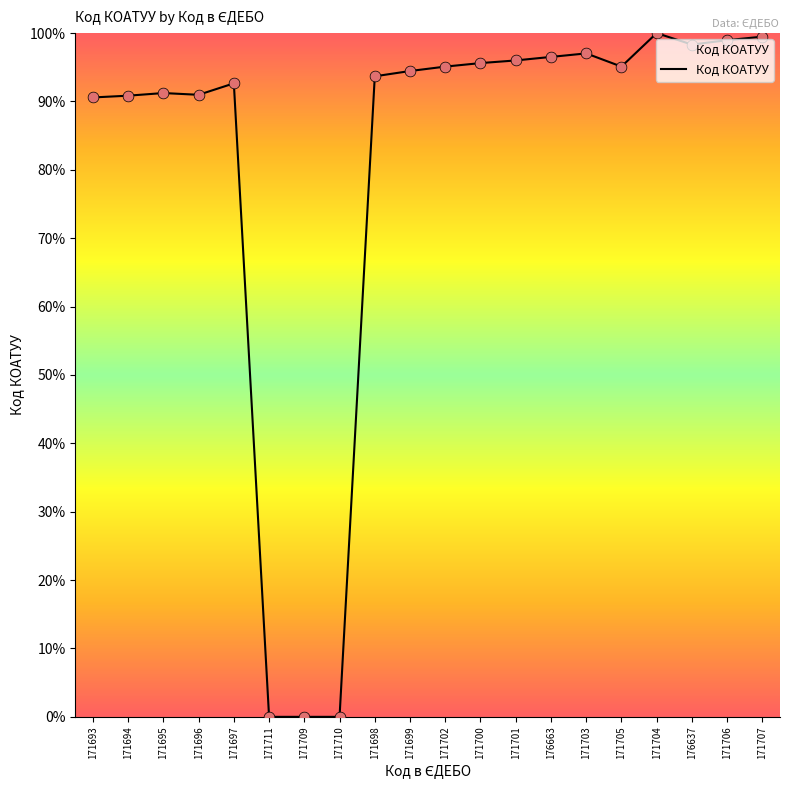

What is the change in value from 171704 to 171706?

-1.0